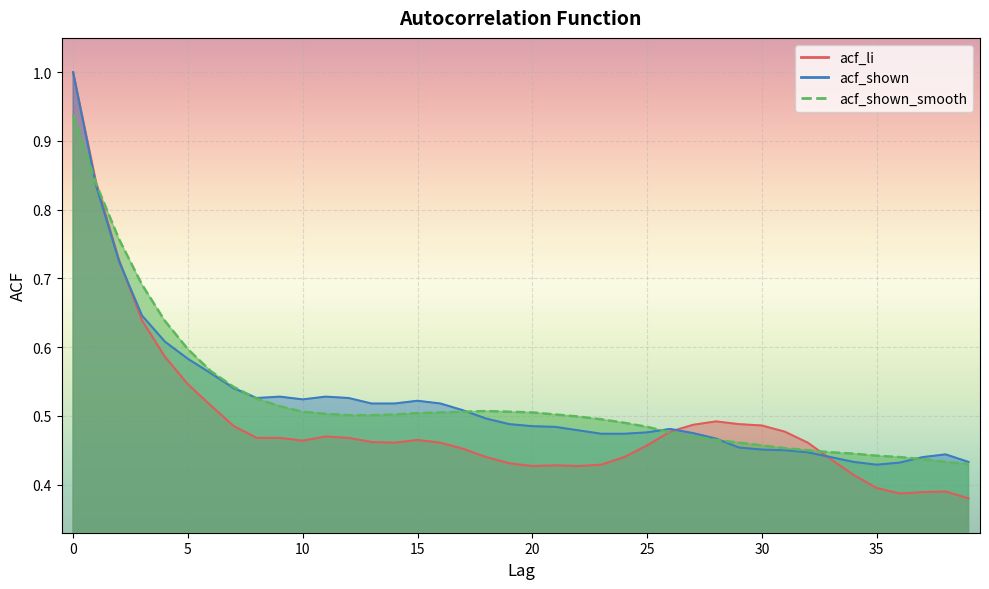

Reading left to right, transcribe all the data shown in this chart.

acf_li: 0=1.0	1=0.8	2=0.7	3=0.6	4=0.6	5=0.5	6=0.5	7=0.5	8=0.5	9=0.5	10=0.5	11=0.5	12=0.5	13=0.5	14=0.5	15=0.5	16=0.5	17=0.5	18=0.4	19=0.4	20=0.4	21=0.4	22=0.4	23=0.4	24=0.4	25=0.5	26=0.5	27=0.5	28=0.5	29=0.5	30=0.5	31=0.5	32=0.5	33=0.4	34=0.4	35=0.4	36=0.4	37=0.4	38=0.4	39=0.4
acf_shown: 0=1.0	1=0.8	2=0.7	3=0.6	4=0.6	5=0.6	6=0.6	7=0.5	8=0.5	9=0.5	10=0.5	11=0.5	12=0.5	13=0.5	14=0.5	15=0.5	16=0.5	17=0.5	18=0.5	19=0.5	20=0.5	21=0.5	22=0.5	23=0.5	24=0.5	25=0.5	26=0.5	27=0.5	28=0.5	29=0.5	30=0.5	31=0.5	32=0.4	33=0.4	34=0.4	35=0.4	36=0.4	37=0.4	38=0.4	39=0.4
acf_shown_smooth: 0=0.9	1=0.8	2=0.8	3=0.7	4=0.6	5=0.6	6=0.6	7=0.5	8=0.5	9=0.5	10=0.5	11=0.5	12=0.5	13=0.5	14=0.5	15=0.5	16=0.5	17=0.5	18=0.5	19=0.5	20=0.5	21=0.5	22=0.5	23=0.5	24=0.5	25=0.5	26=0.5	27=0.5	28=0.5	29=0.5	30=0.5	31=0.5	32=0.5	33=0.4	34=0.4	35=0.4	36=0.4	37=0.4	38=0.4	39=0.4